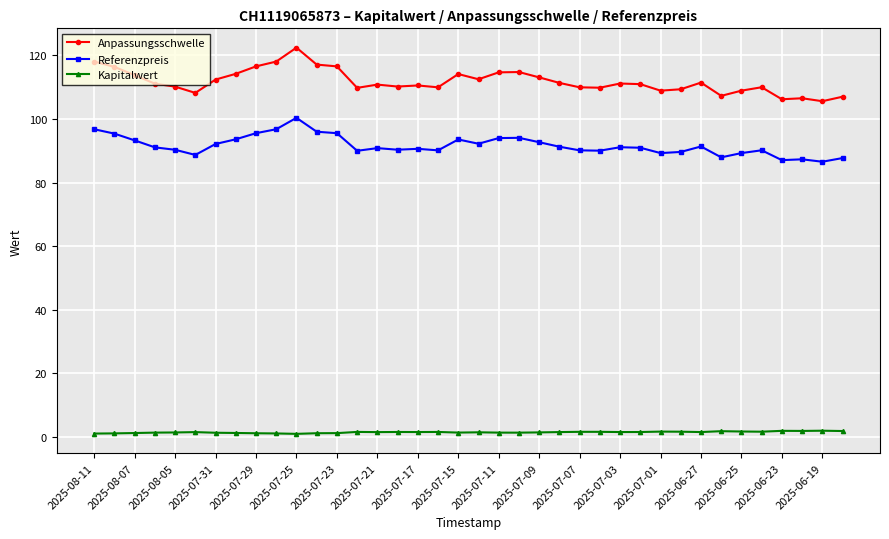

How many lines are shown in the chart?

3